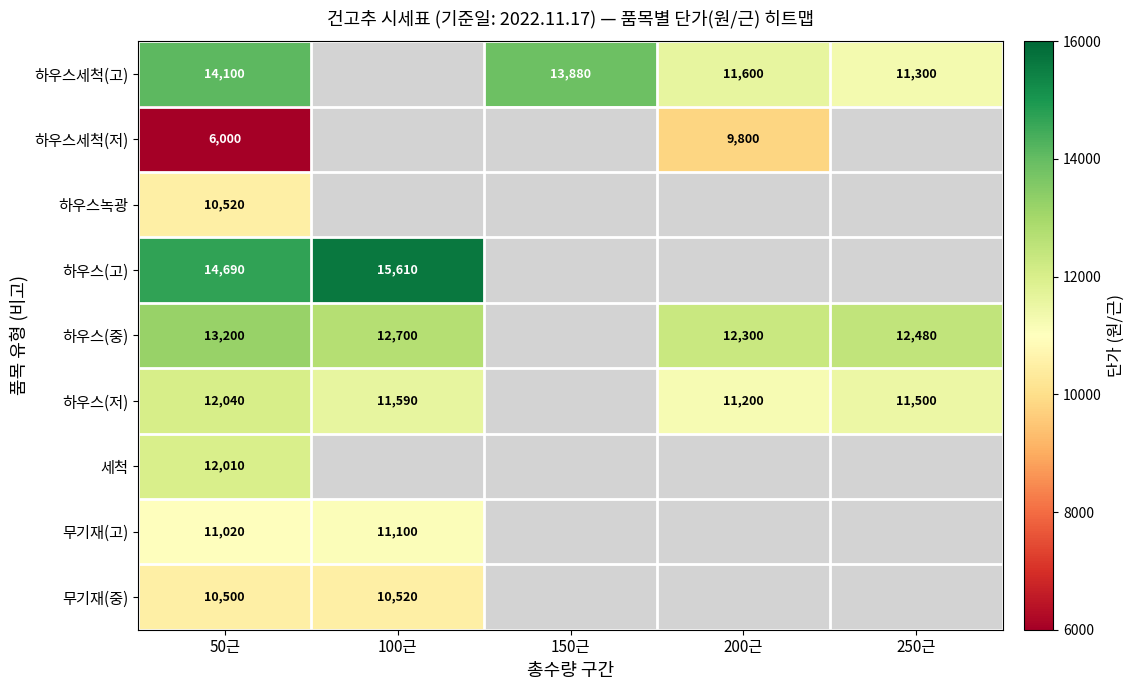

What is the spread (max minus min) of values at 50근?

8690